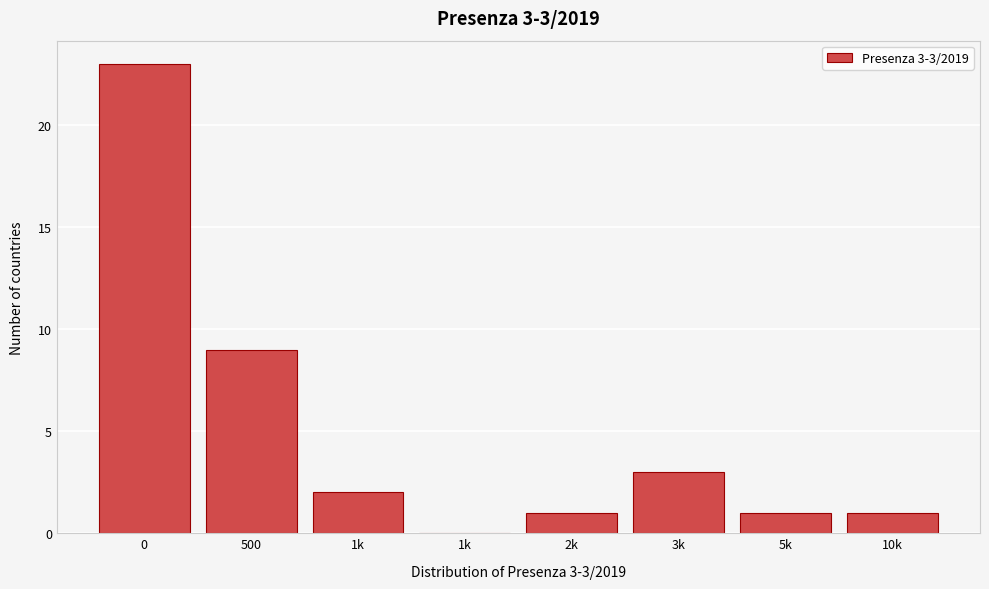

How many categories are shown in the chart?

8